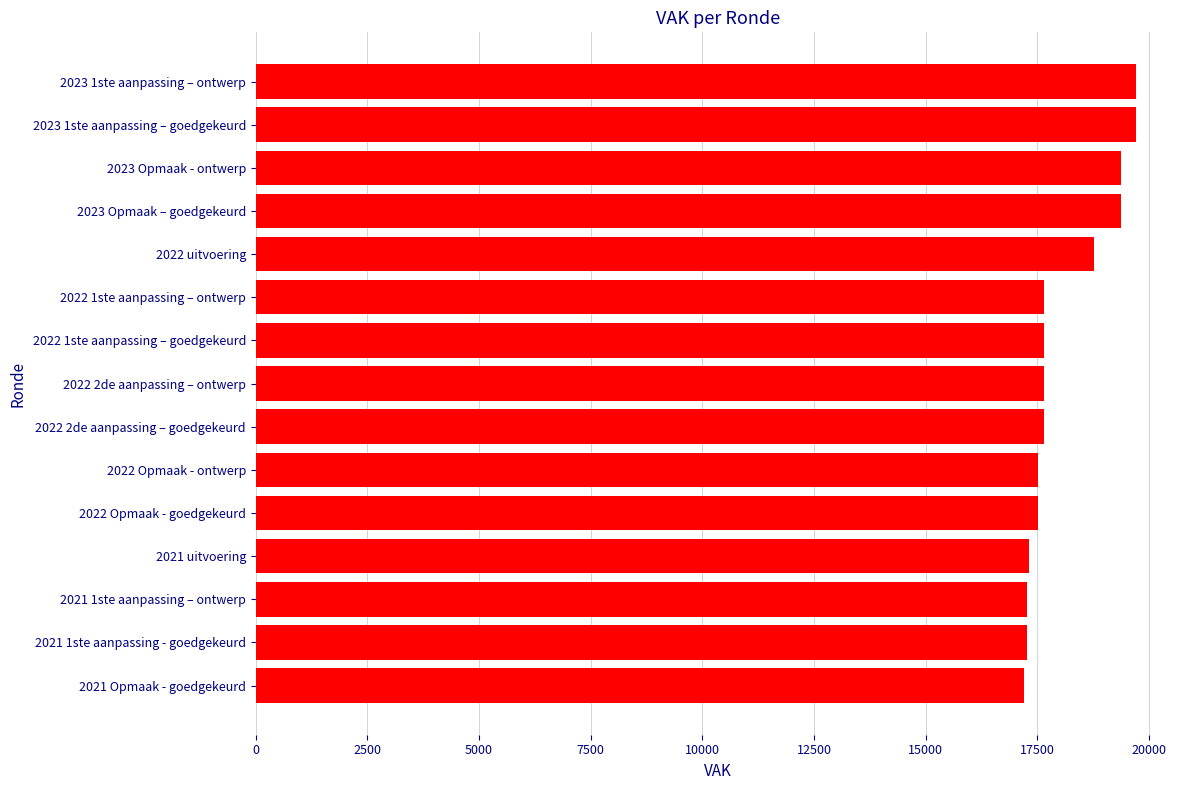

What is the sum of the values at 2023 1ste aanpassing – ontwerp and 2021 Opmaak - goedgekeurd?

36915